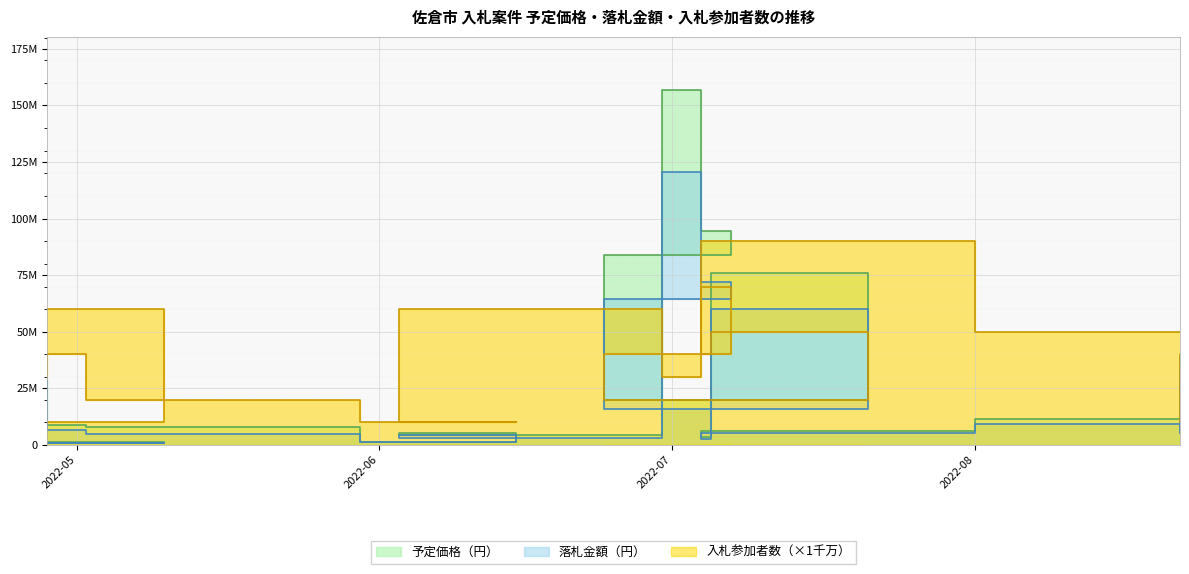

Where is 入札参加者数 nearest to the value 50000000?

2022-07-21